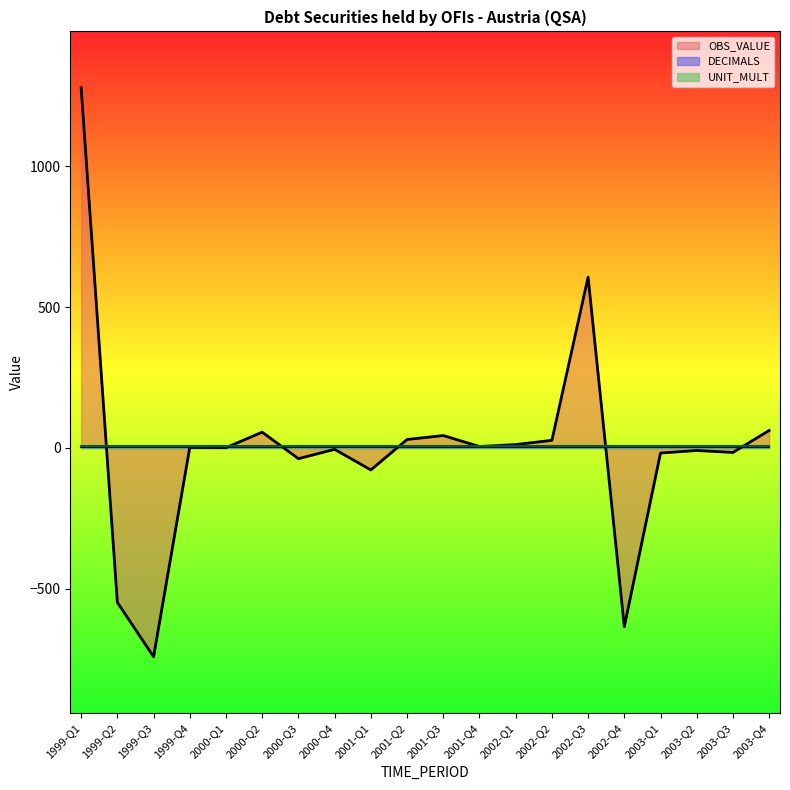

What is the value of the DECIMALS point at the 2nd from the left?

2